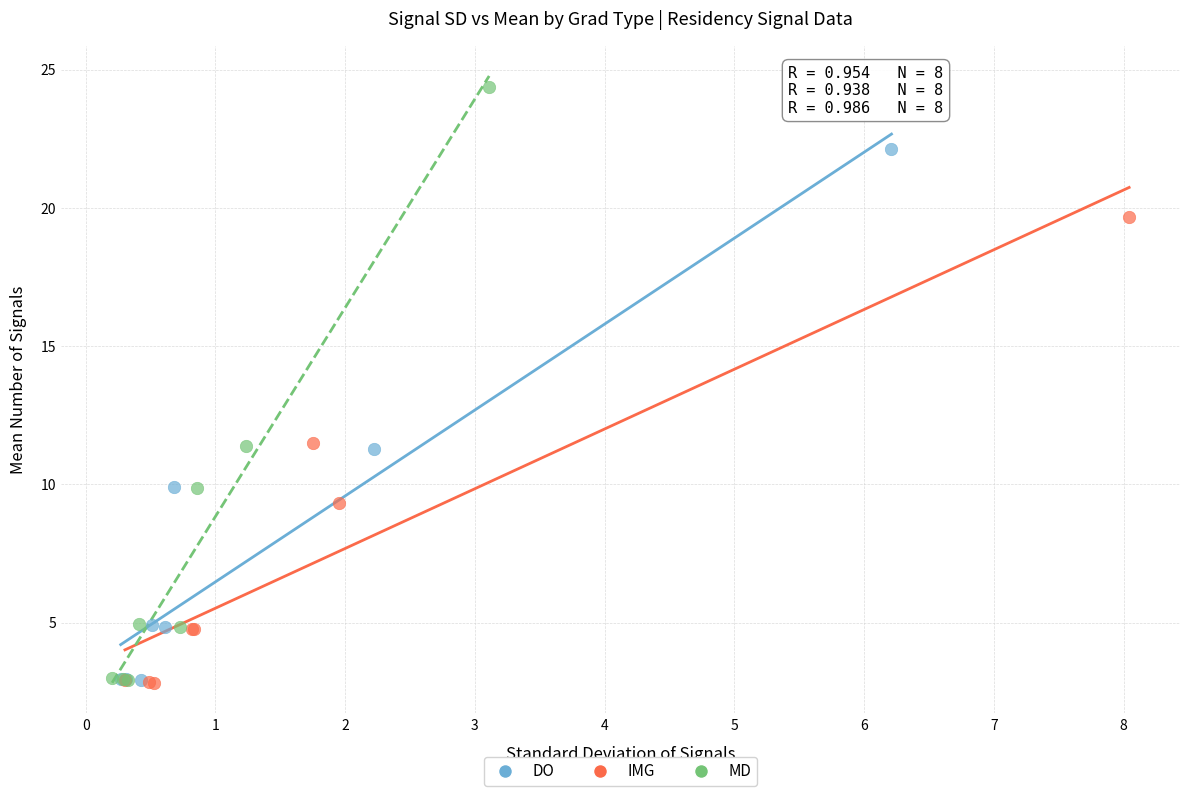

Which series has the widest spread of Y values?

MD